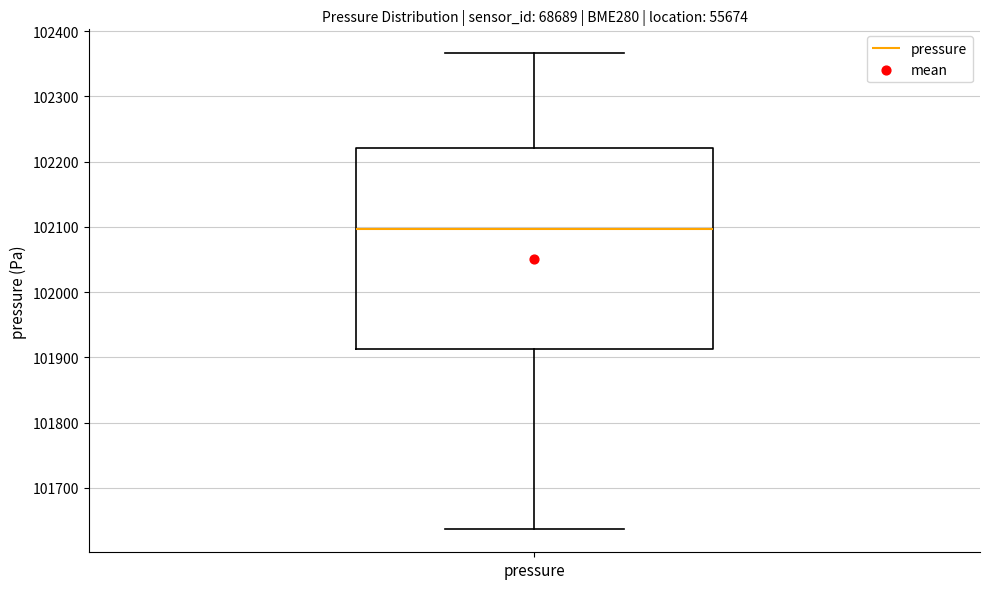

Read this box plot against the y-axis: the position of the median line, the range covered by the box, and the ends of both whiskers. The values are not printed on the chart, so give them approximately, as read against the axis.

median 102100, box 101910 to 102220, whiskers 101640 to 102370